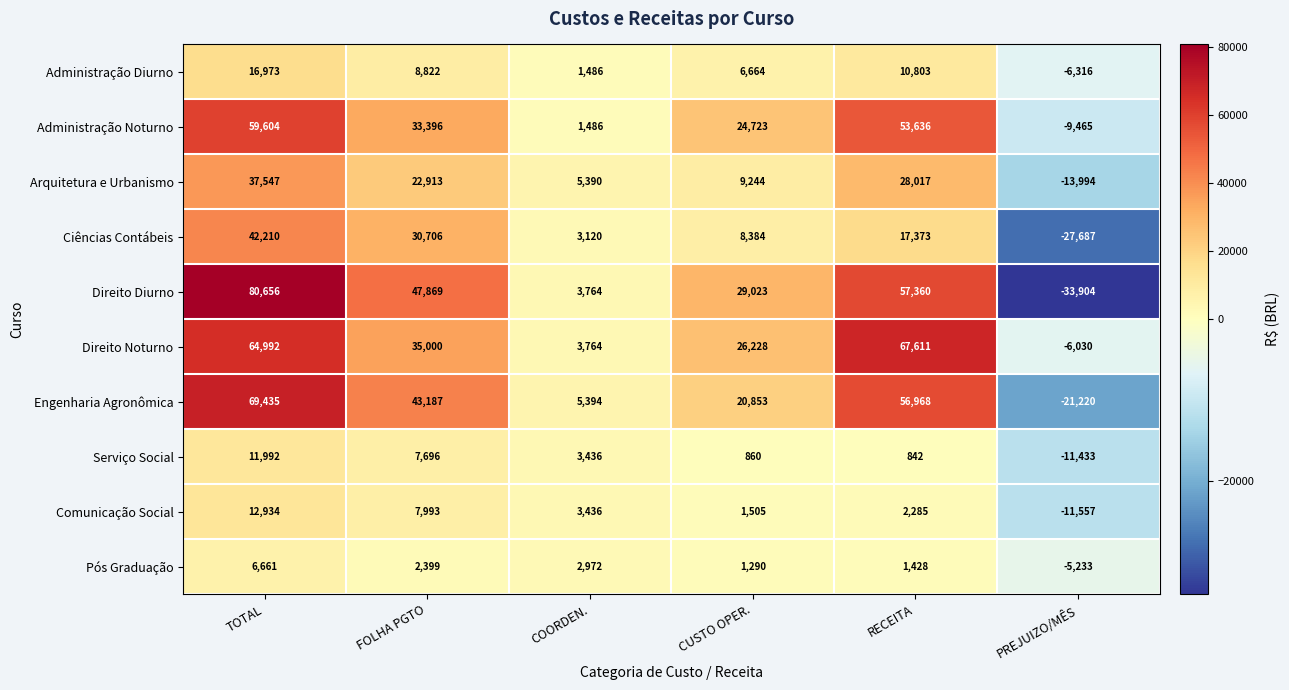

What is the difference between the highest and lowest values at CUSTO OPER.?

28163